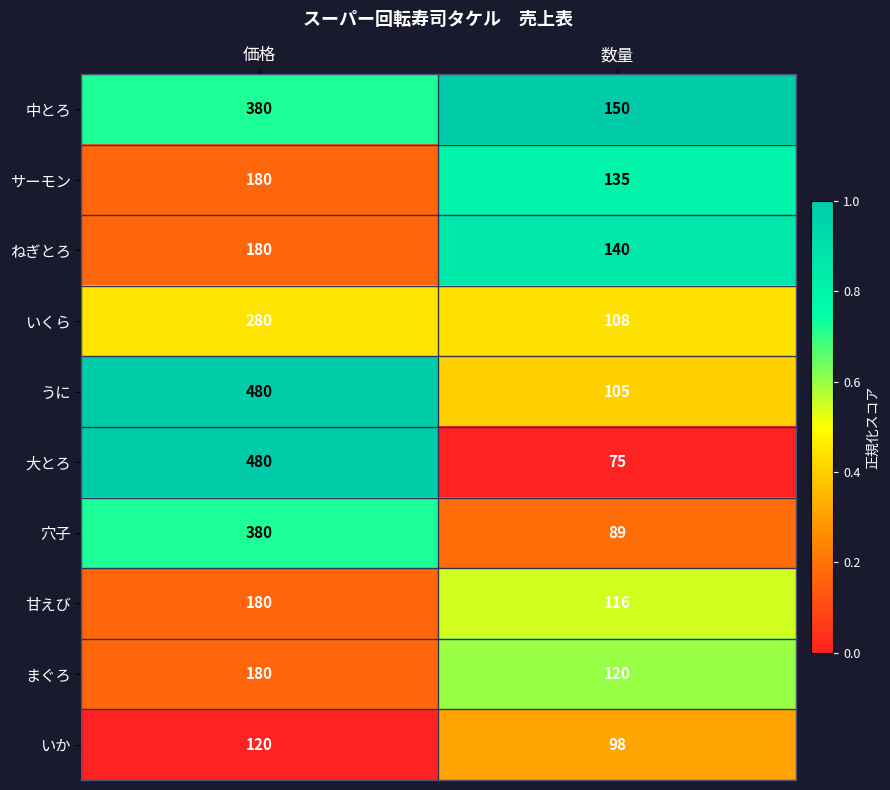

What is the difference between the highest and lowest values at 価格?

360